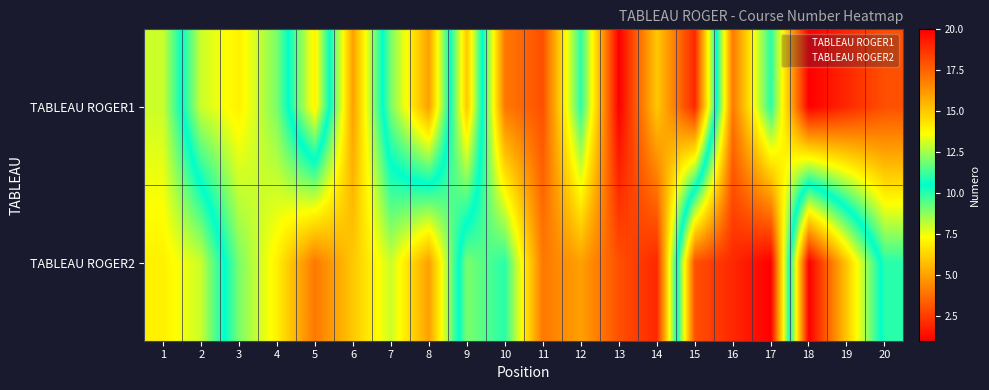

What is the greatest value displayed?

20